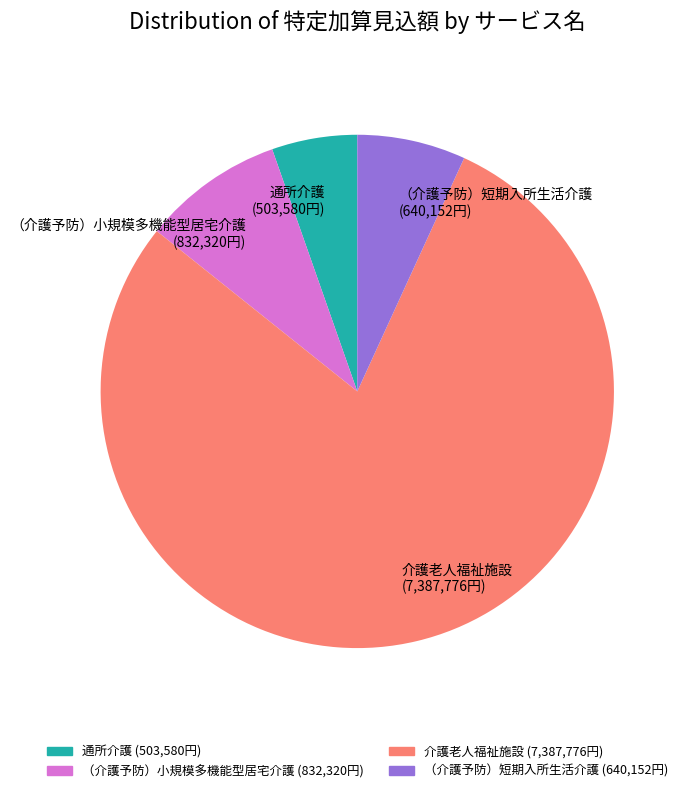

How many segments does this pie chart have?

4